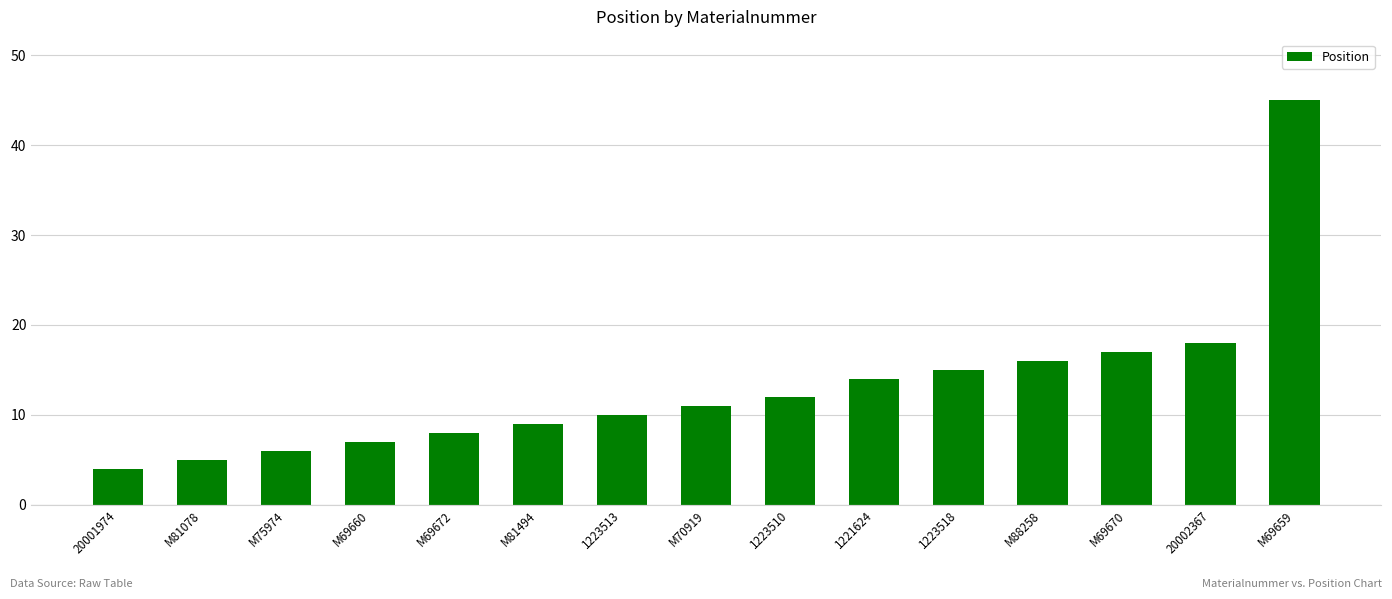

What is the change in value from M69672 to M69659?

+37